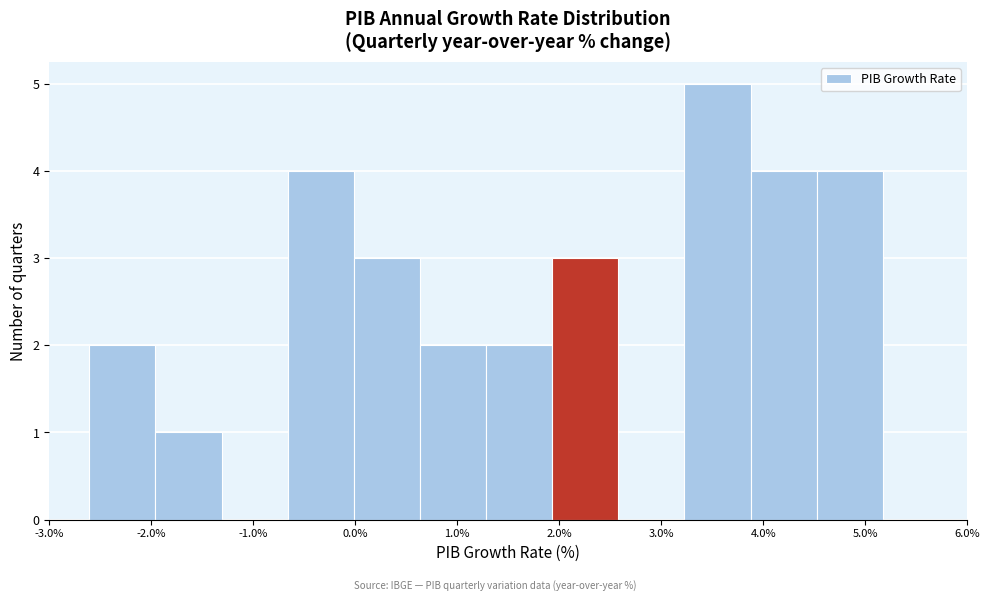

Reading left to right, transcribe this chart: for each bar, give the range it covers on the x-axis and its height. Neither the bar edges nor the heights are printed on the chart, so give them approximately, as read against the axes.

-2.6 to -2.0: 2
-2.0 to -1.3: 1
-1.3 to -0.7: 0
-0.7 to 0.0: 4
0.0 to 0.6: 3
0.6 to 1.3: 2
1.3 to 1.9: 2
1.9 to 2.6: 3
2.6 to 3.2: 0
3.2 to 3.9: 5
3.9 to 4.5: 4
4.5 to 5.2: 4